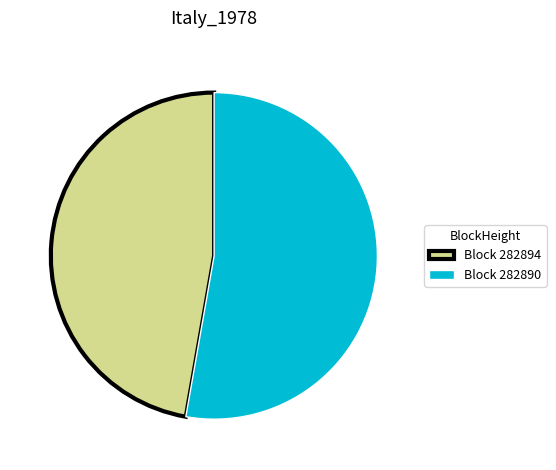

Do Block 282890 and Block 282894 together represent more than half of the pie?

Yes